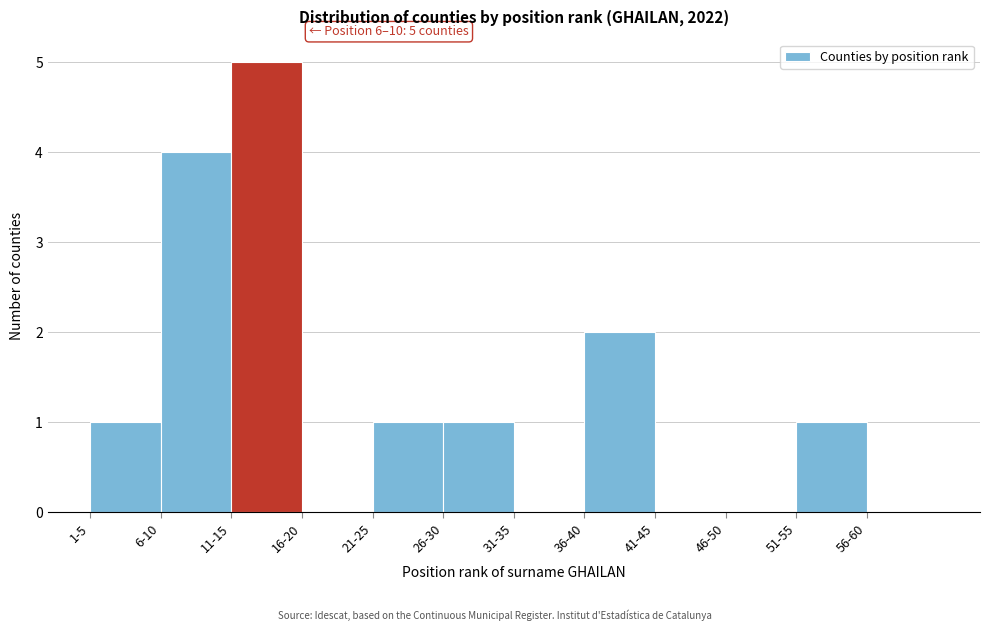

Reading left to right, list all the values displayed in this chart.

1-5=1	6-10=4	11-15=5	16-20=0	21-25=1	26-30=1	31-35=0	36-40=2	41-45=0	46-50=0	51-55=1	56-60=0